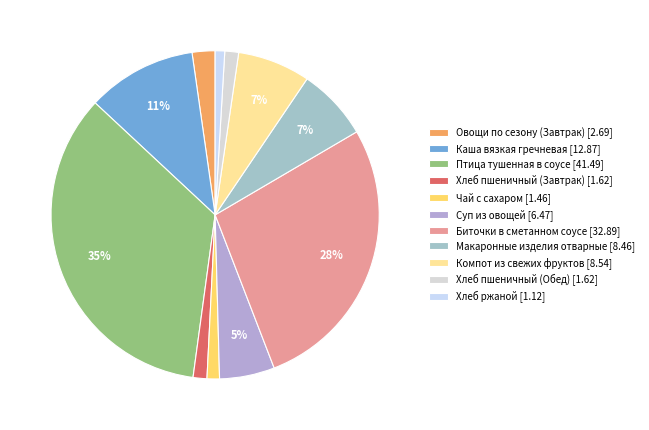

To the nearest percent, what is the difference between the largest and smallest slice percentages?

34%